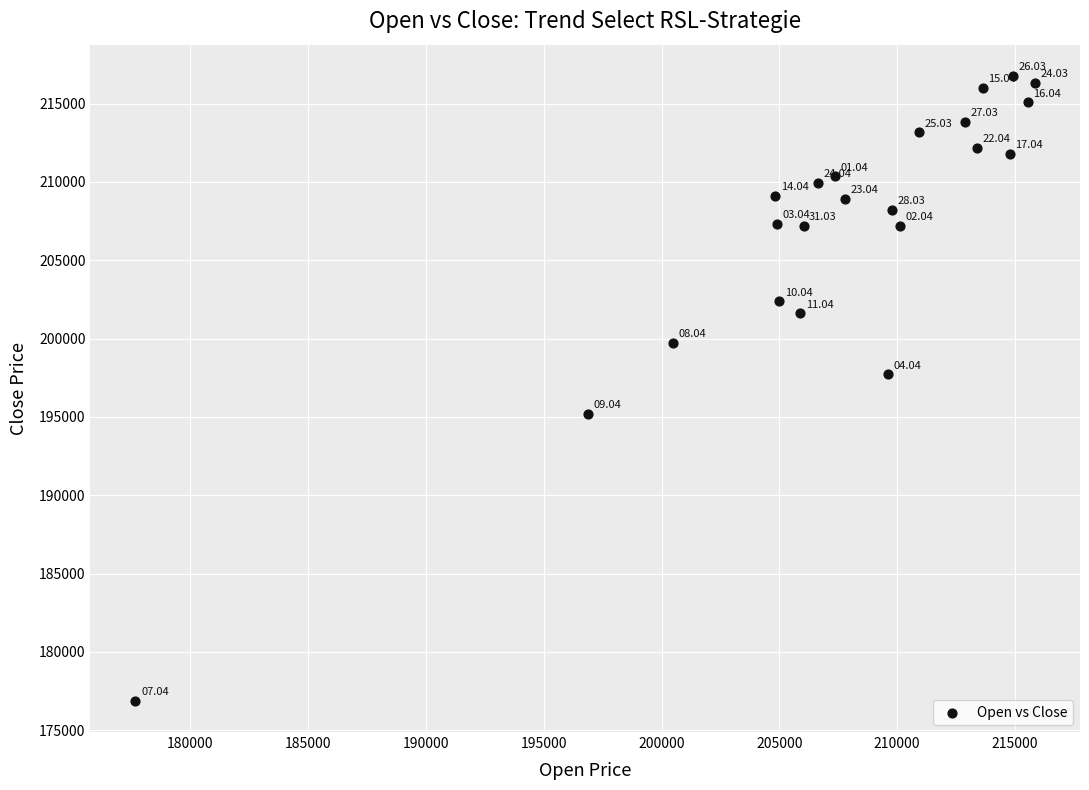

What is the range of Y values (max minus min)?

39882